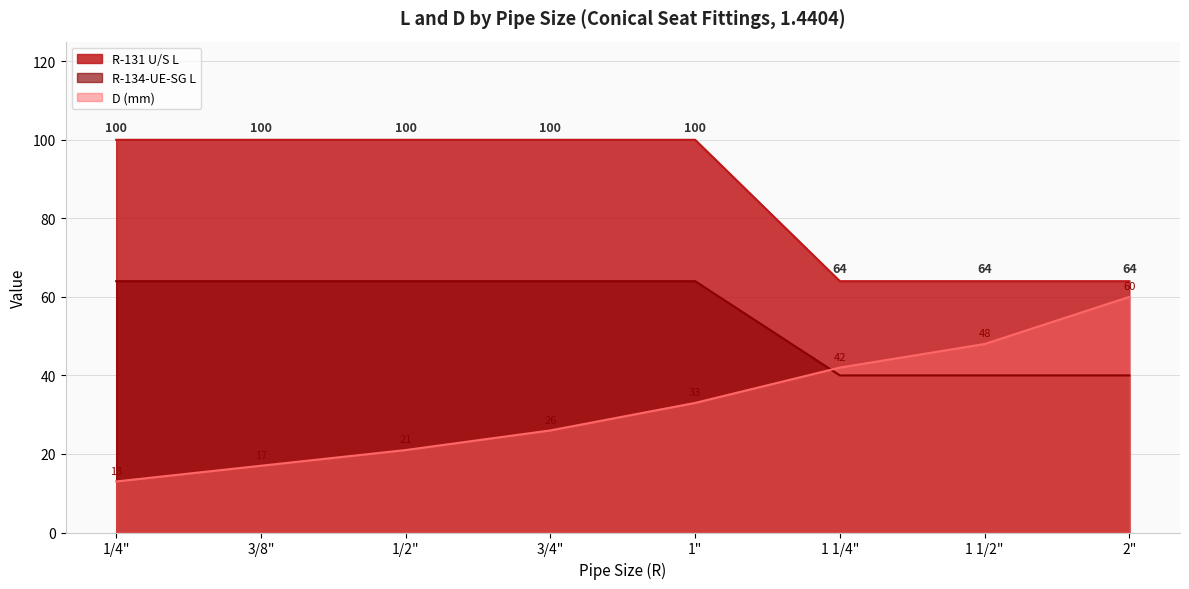

Does the chart display data point markers on the line(s)?

No